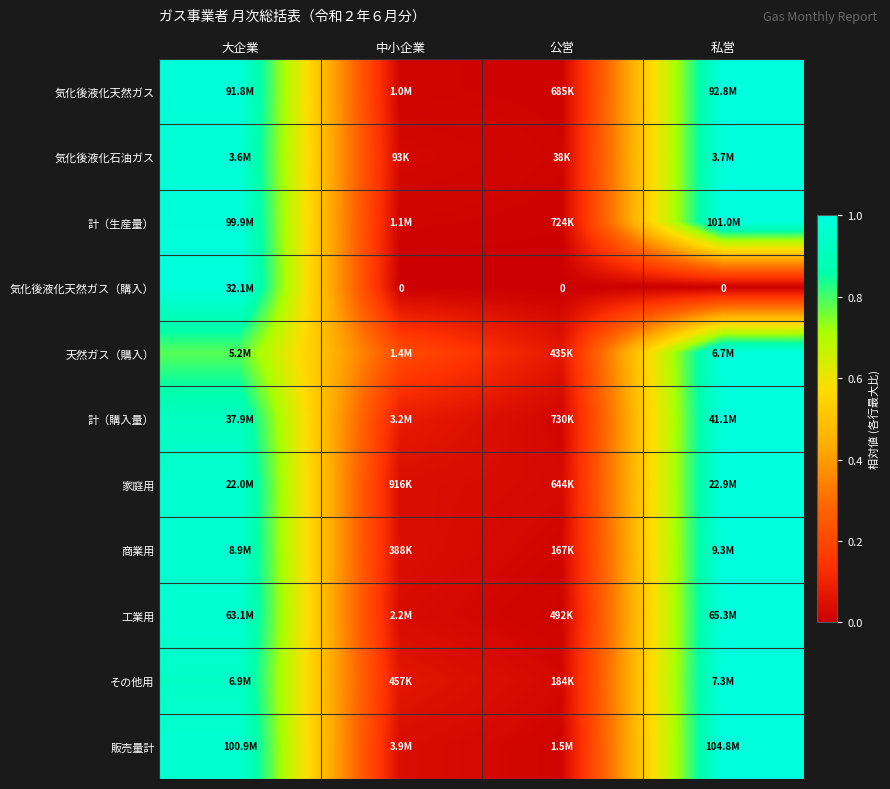

Is the value of 販売量計 at 中小企業 greater than the value of 商業用 at 大企業?

No